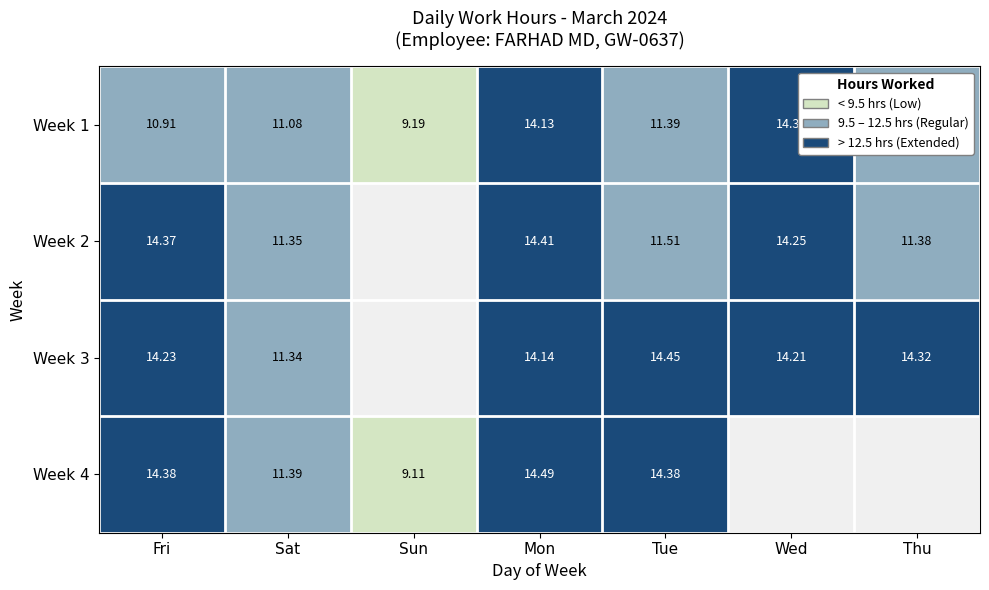

At how many categories does at least one series exceed 12?

5